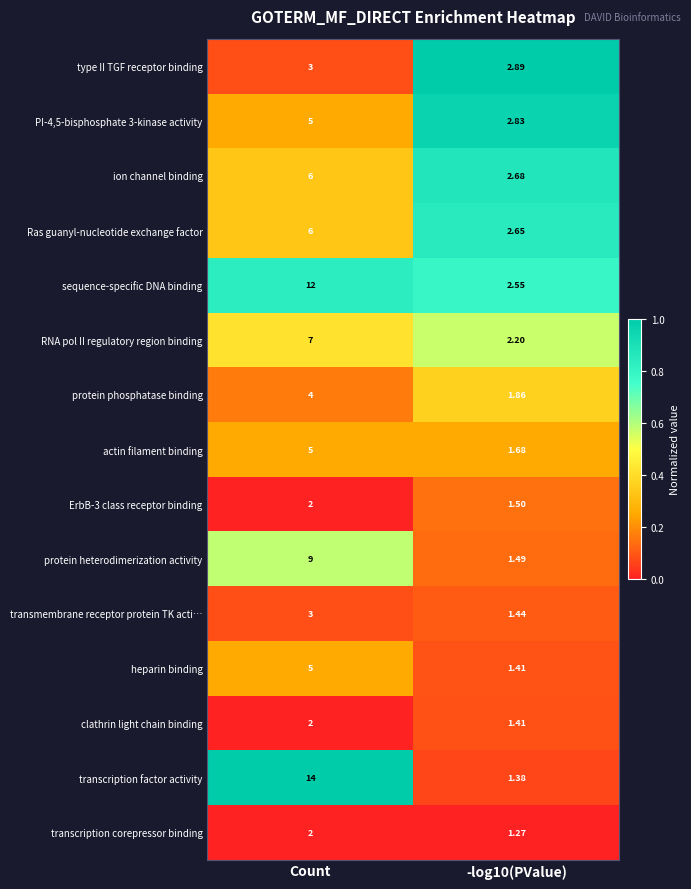

At which category is the sum across all series the highest?

Count